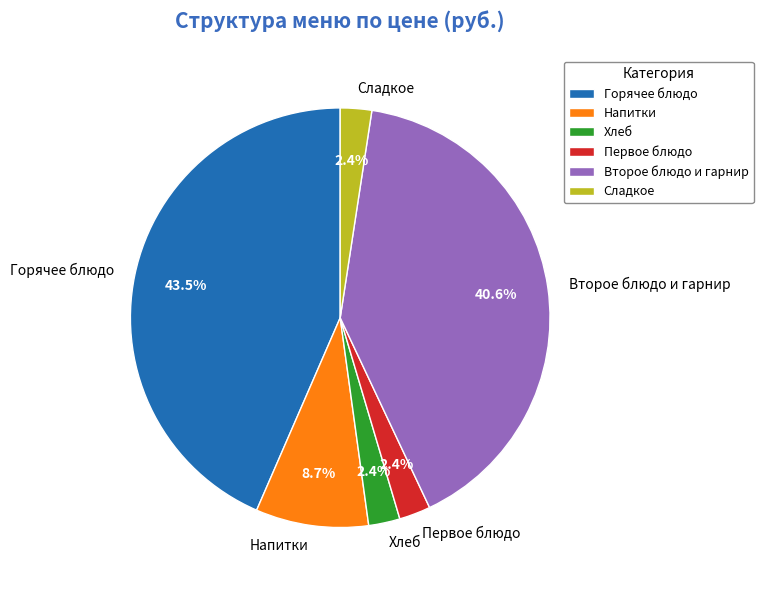

Is there any slice that represents more than half of the pie?

No